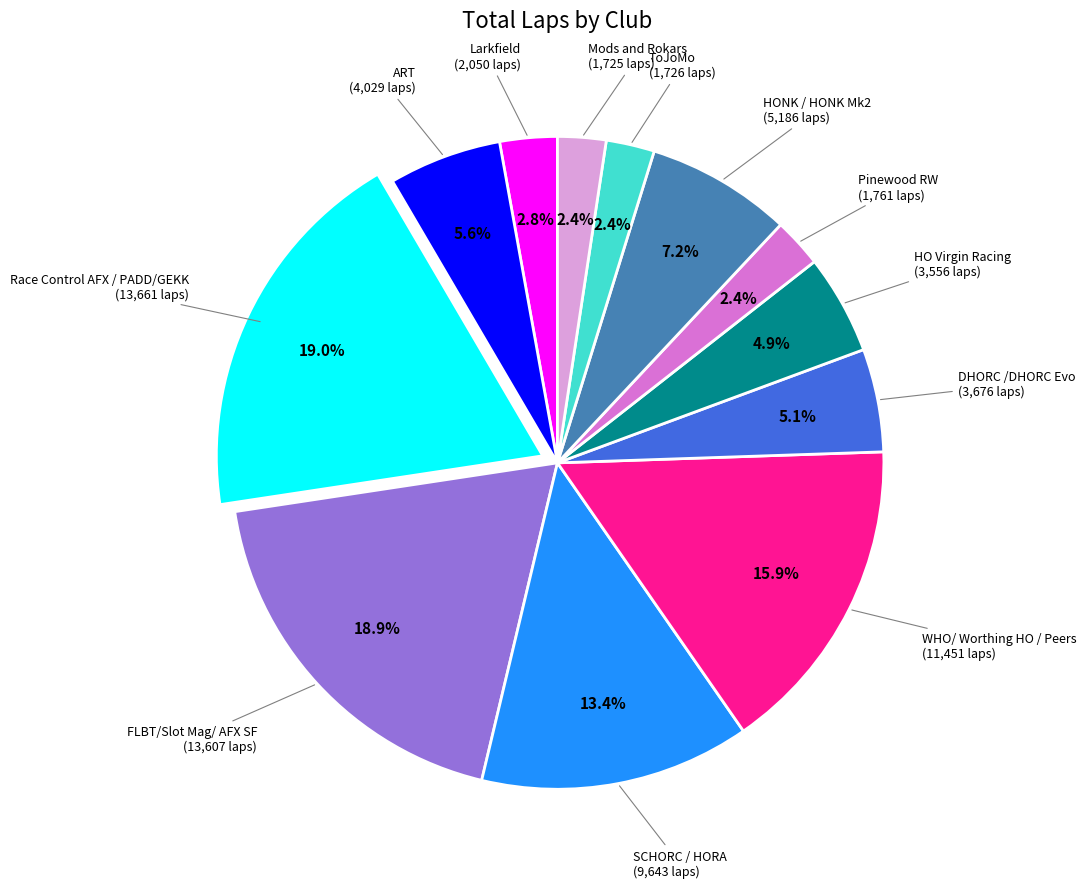

How many segments does this pie chart have?

12